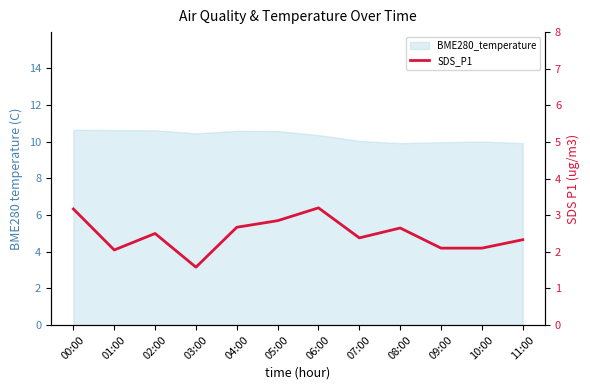

Is it true that the value at 02:00 is 1.4?

False